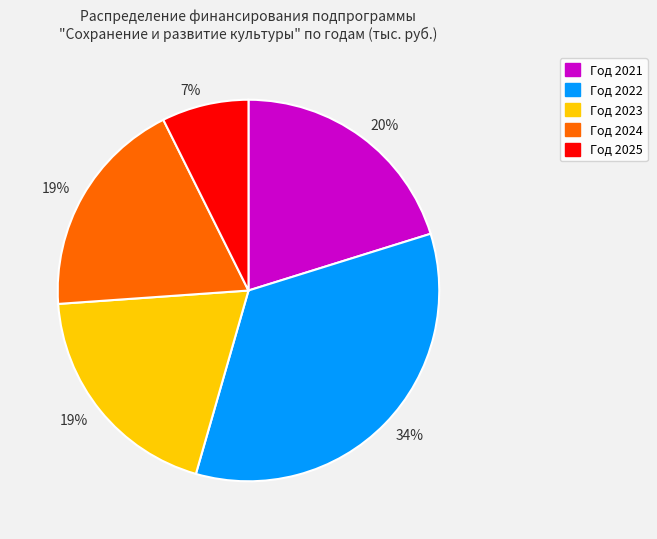

How many slices are in this pie chart?

5